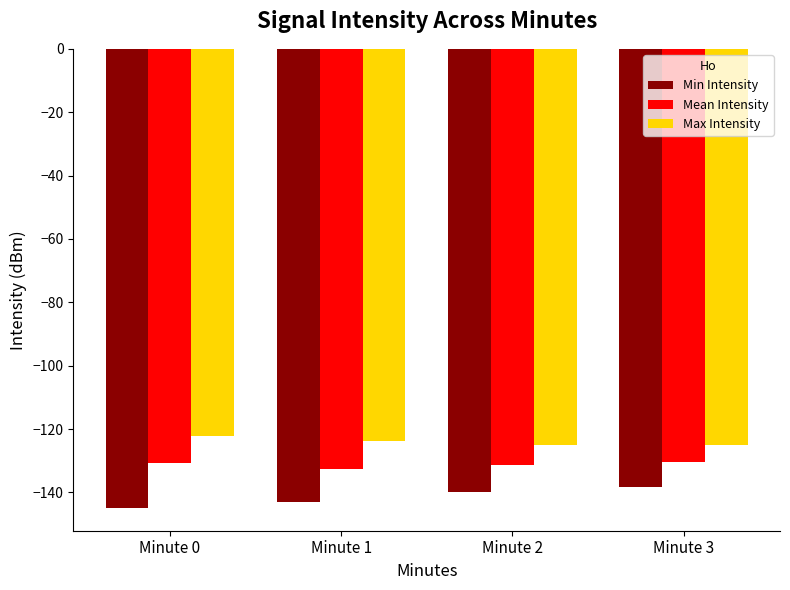

List the series in order of their peak value, highest first.

Max Intensity, Mean Intensity, Min Intensity